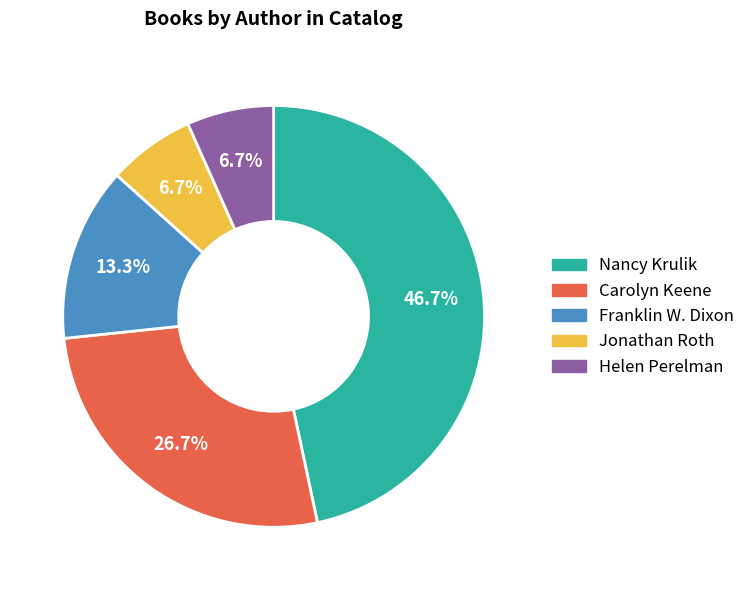

What is the largest slice in the pie chart?

Nancy Krulik